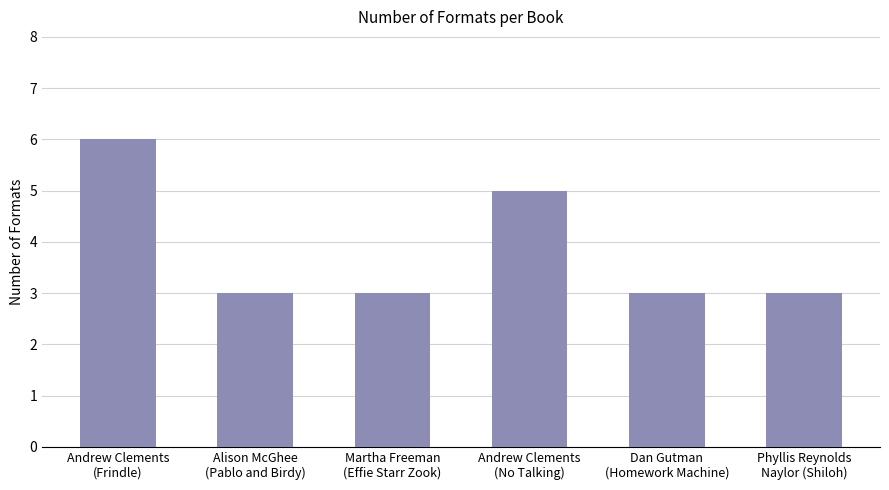

How many distinct data groups are displayed?

1